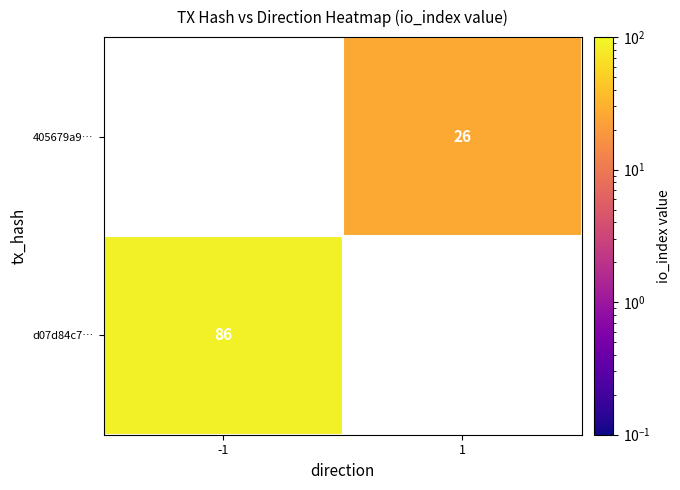

The d07d84c7… series shows 116.2 at -1. True or false?

False